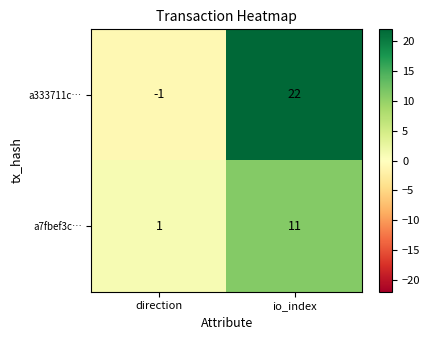

Reading right to left, transcribe all the data shown in this chart.

a333711c…: io_index=22	direction=-1
a7fbef3c…: io_index=11	direction=1